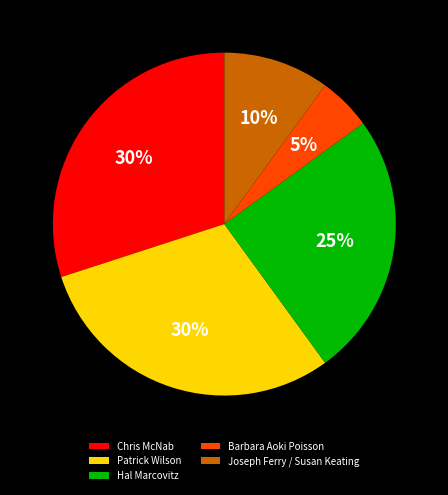

How many segments does this pie chart have?

5